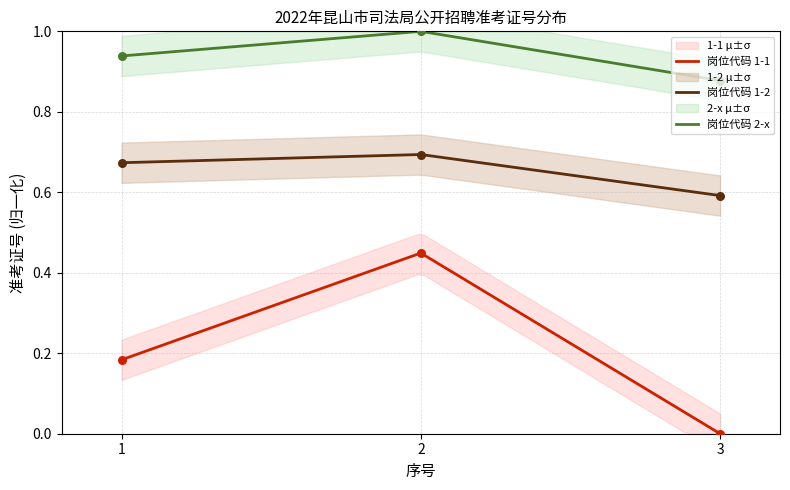

Is the value of 1-1 at 2 greater than the value of 1-2 at 2?

No